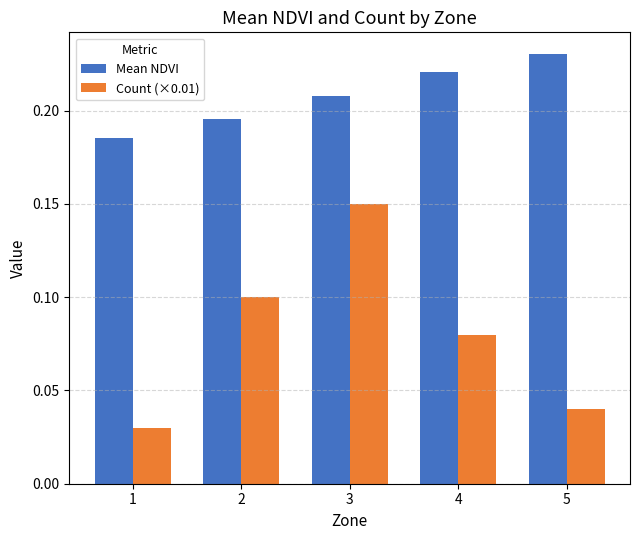

Is the value of Mean NDVI at 5 greater than the value of Count (×0.01) at 3?

Yes